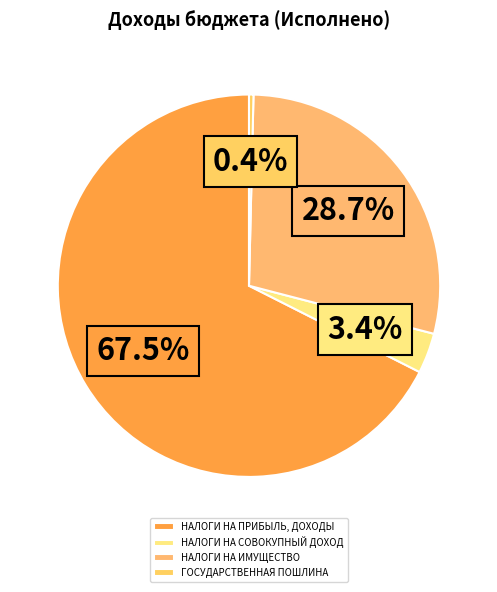

Is it true that НАЛОГИ НА ИМУЩЕСТВО is 22% of the pie?

False